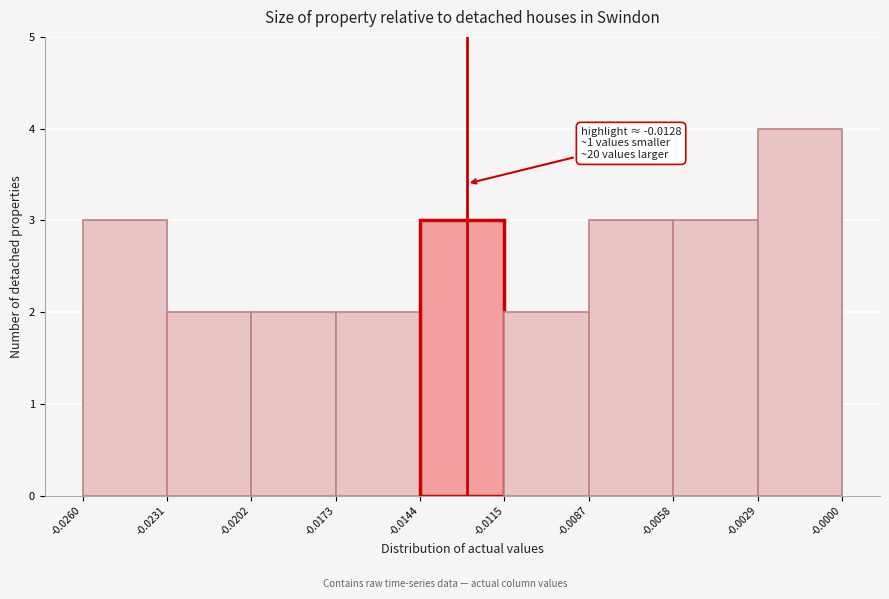

Which range on the x-axis has the tallest bar?

-0.0029 to -0.0000